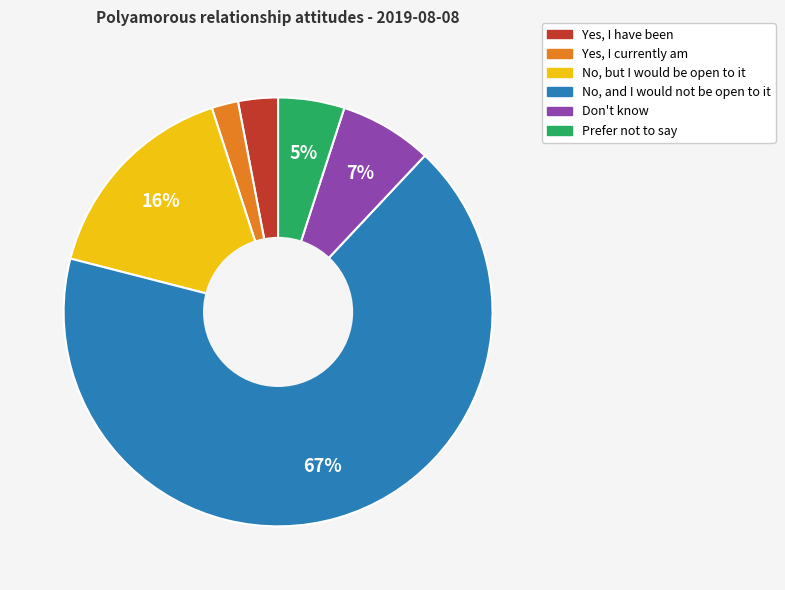

Is the sum of Prefer not to say and No, but I would be open to it greater than half?

No